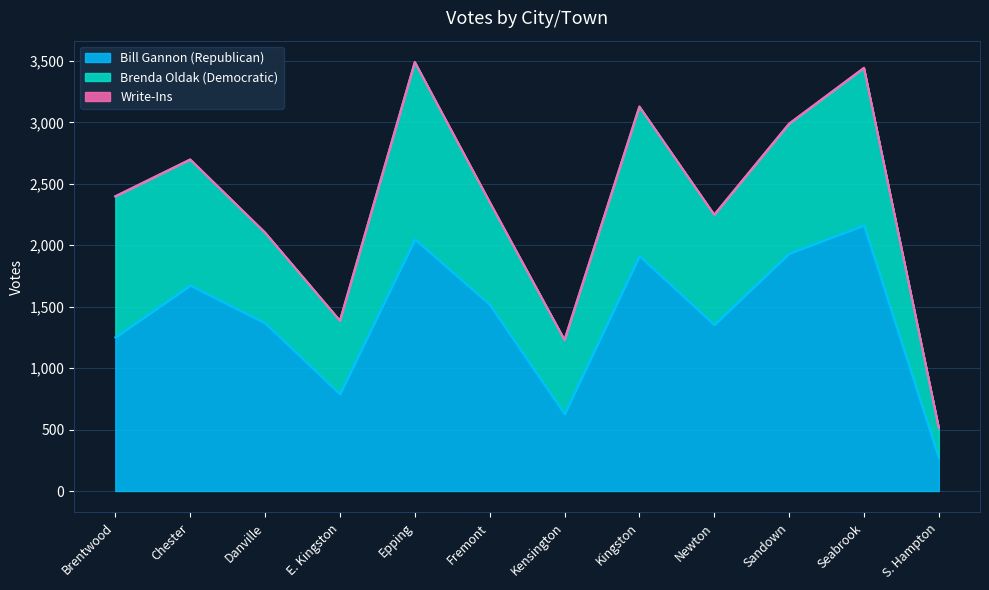

Where is Bill Gannon (Republican) nearest to the value 1215?

Brentwood